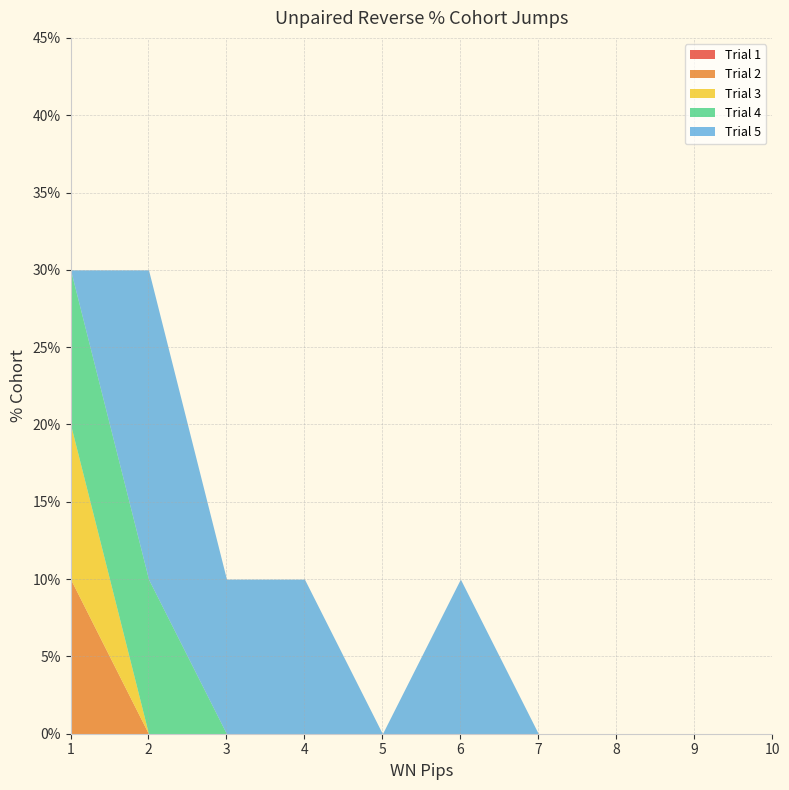

What is the difference between the highest and lowest values at 1?

10